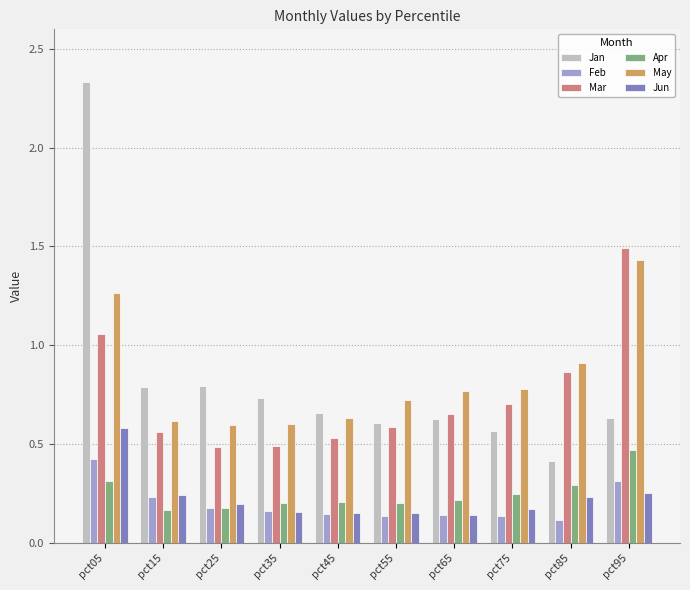

Which series changed the most between pct05 and pct45?

Jan